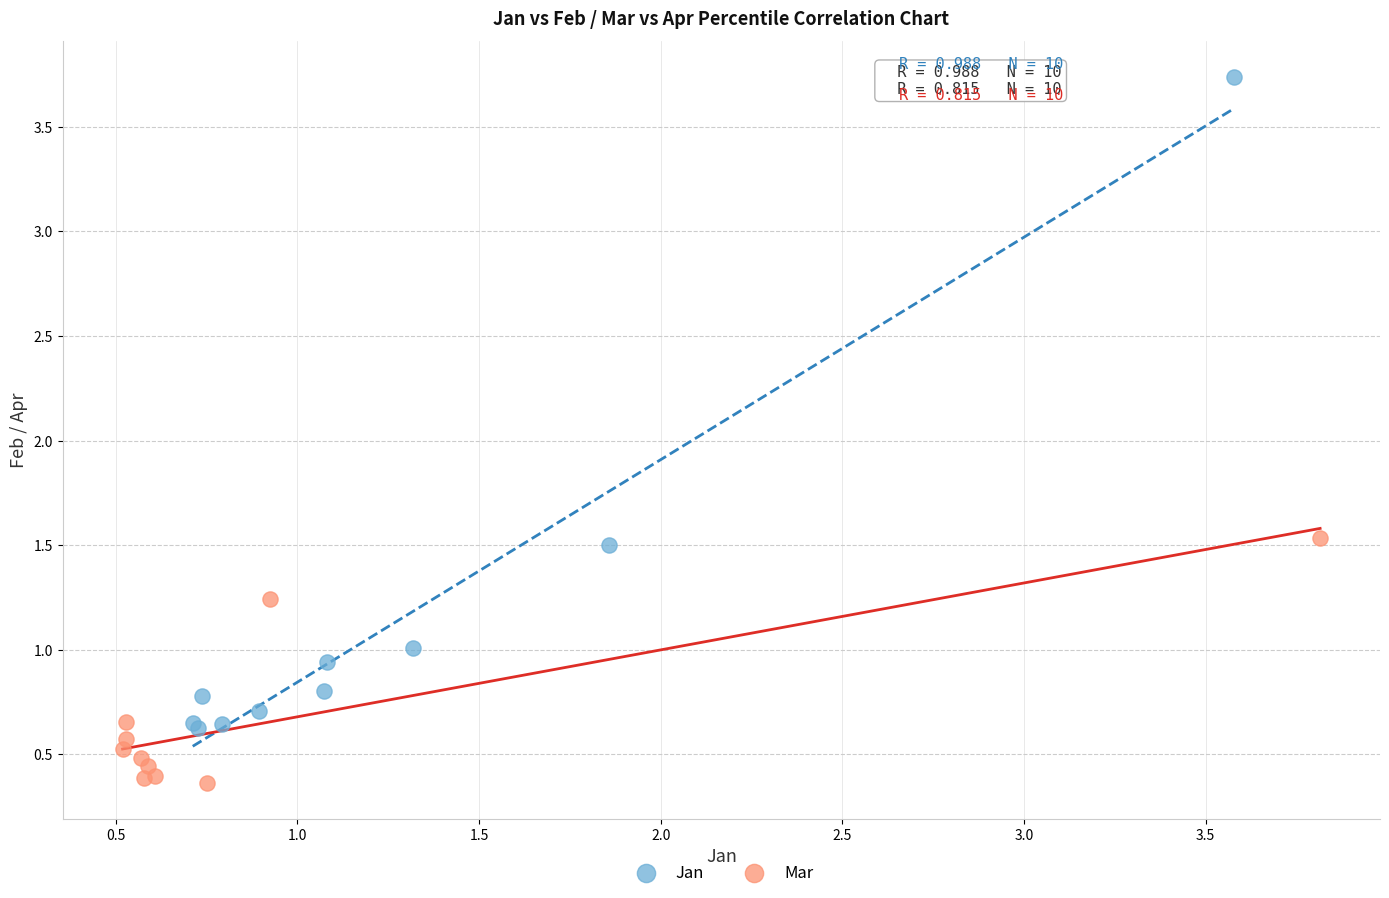

What are all the series names shown in the legend?

Jan, Mar